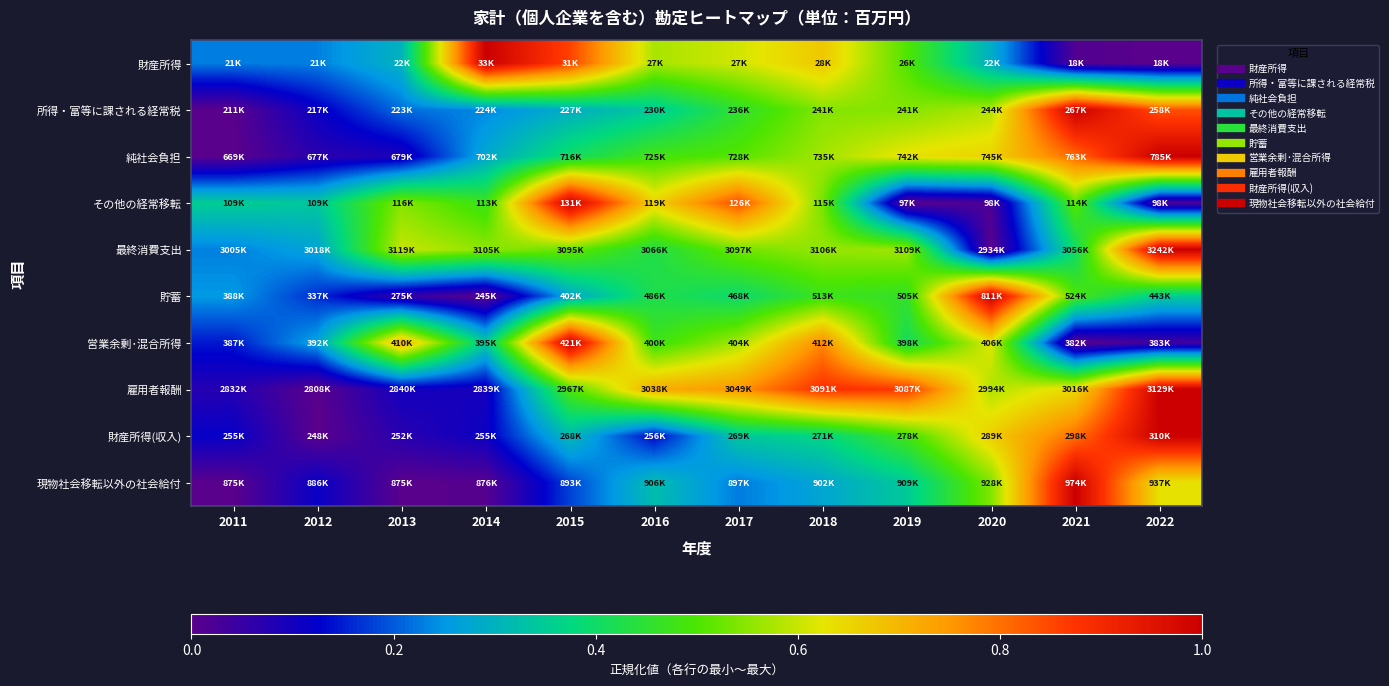

Count the number of categories in the chart.

12